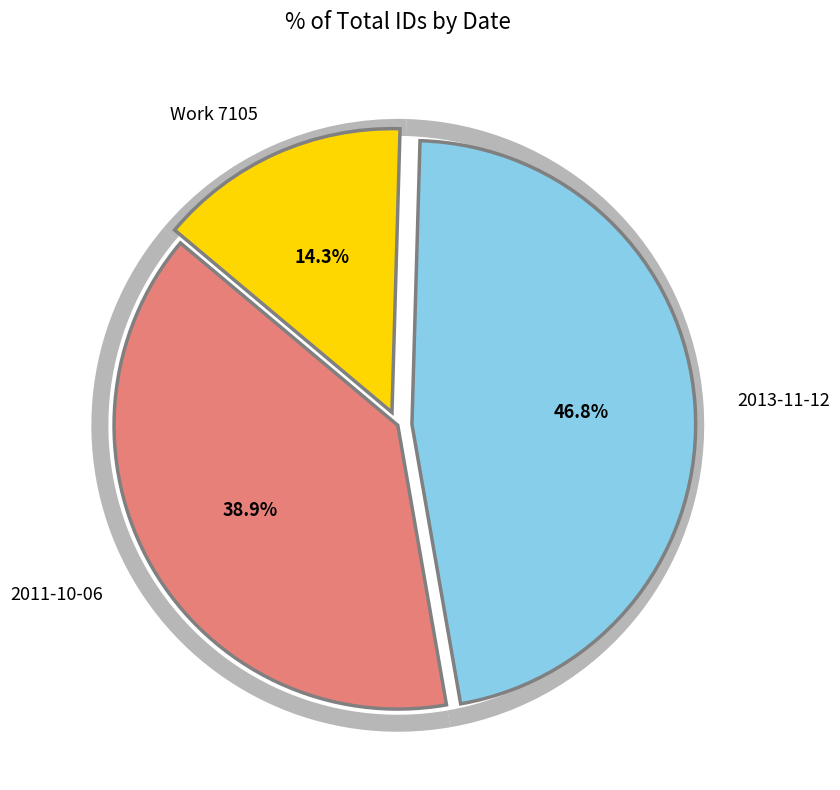

Which has a higher value, Work 7105 or 2011-10-06?

2011-10-06